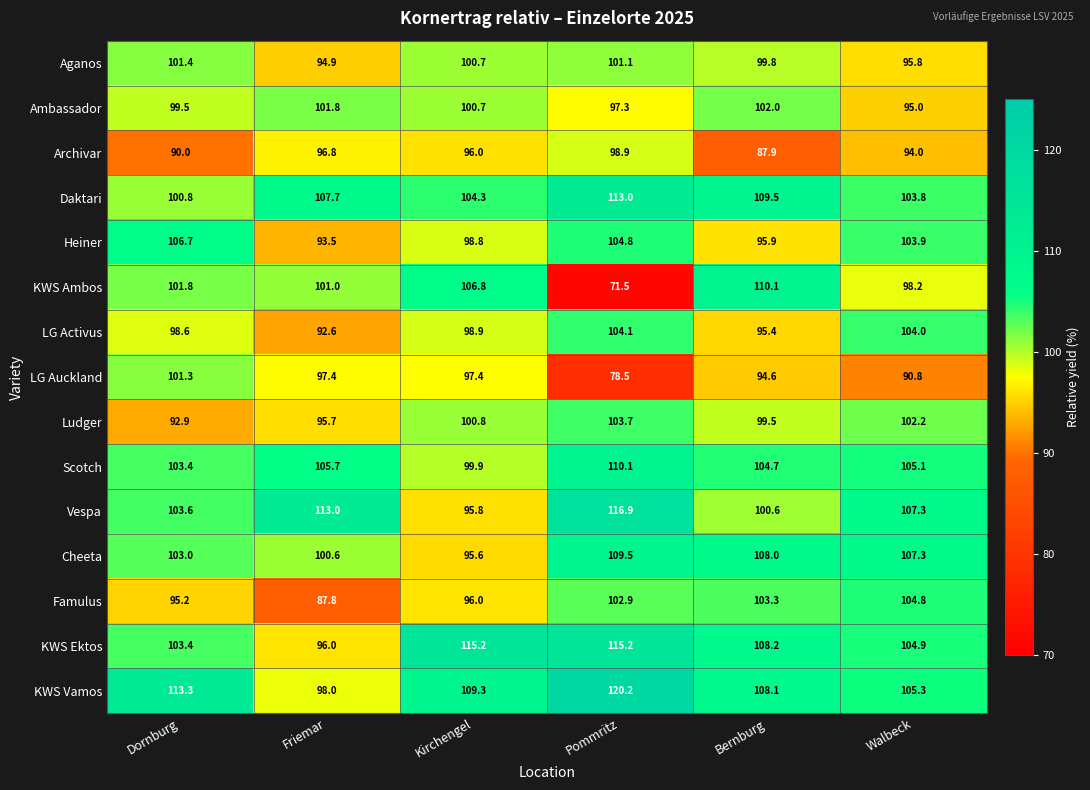

Is the value of Famulus at Walbeck greater than the value of LG Auckland at Kirchengel?

Yes